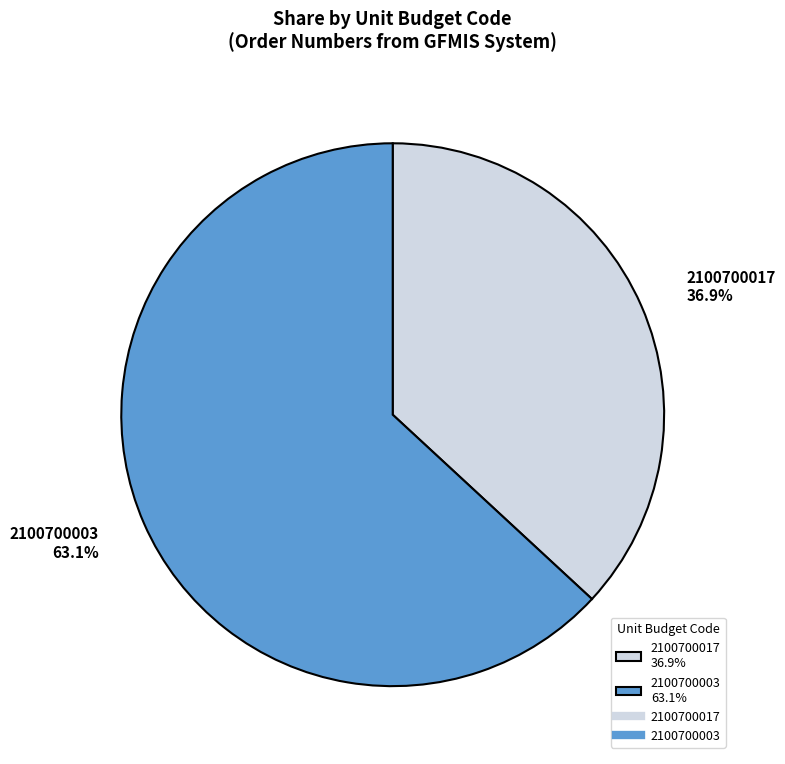

What percentage is the 2100700017 slice, to the nearest percent?

37%